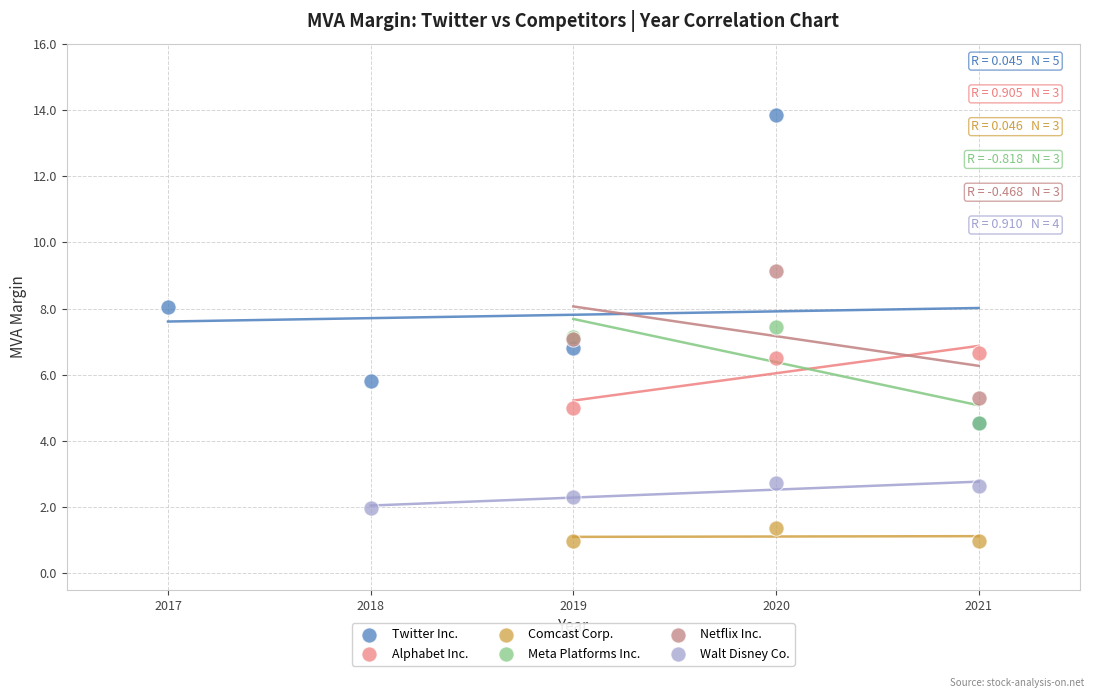

Which series contains the highest Y value?

Twitter Inc.